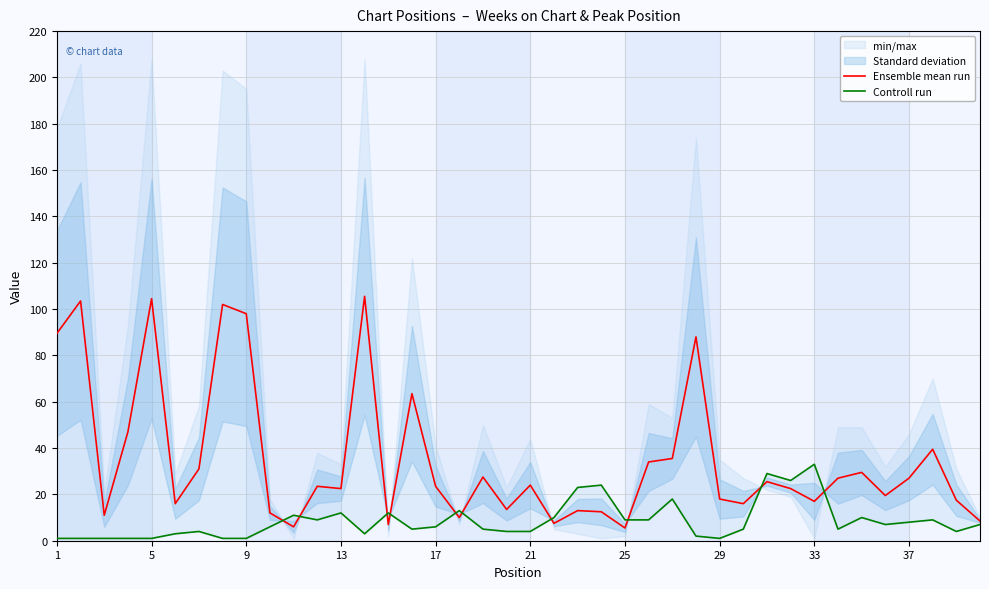

What is the minimum value for Ensemble mean run?

5.5